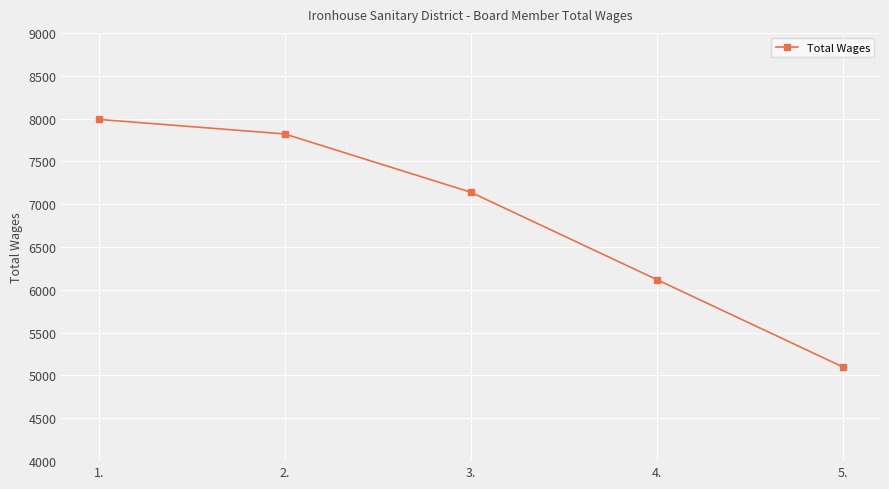

The chart shows a value of 7140 at 3.. True or false?

True